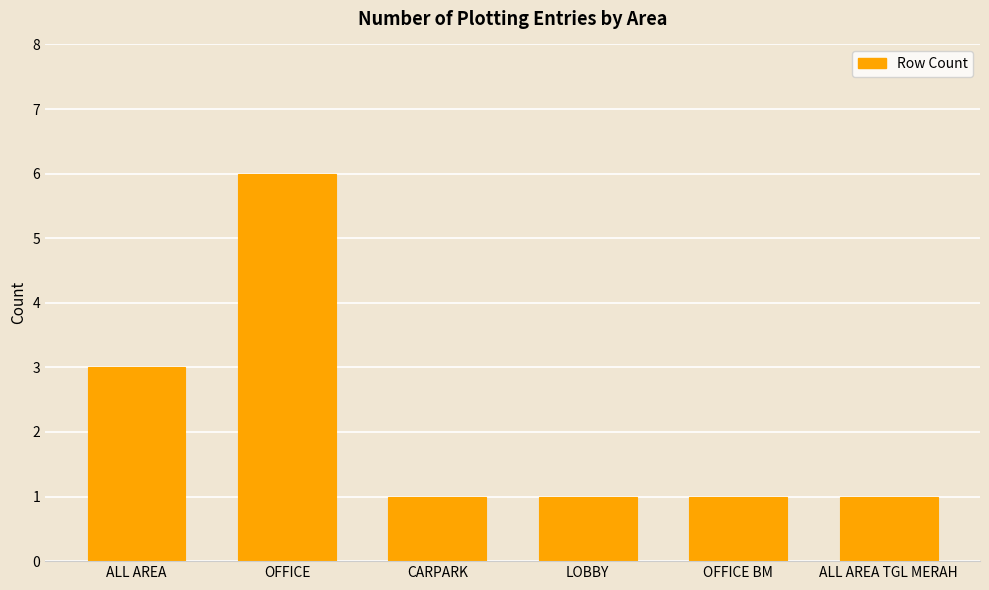

What is the label of the 2nd bar from the right?

OFFICE BM